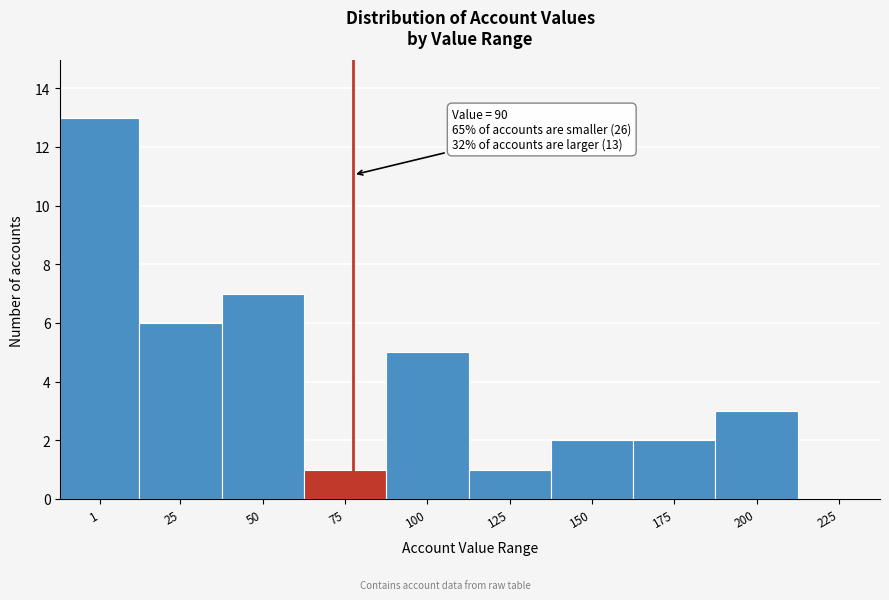

Reading left to right, transcribe all the data shown in this chart.

1=13	25=6	50=7	75=1	100=5	125=1	150=2	175=2	200=3	225=0